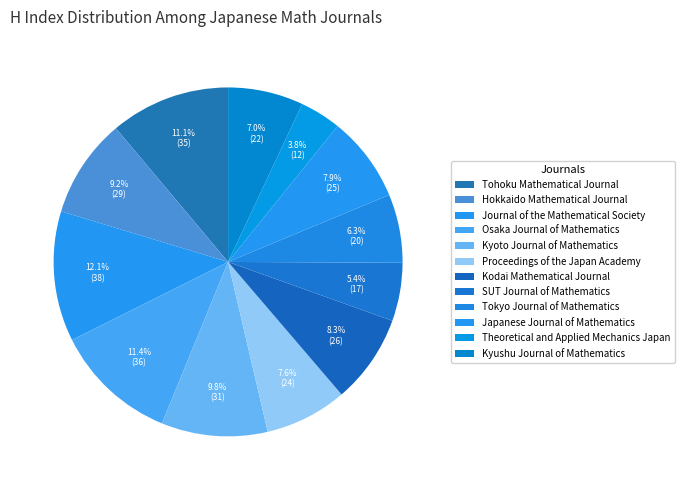

What percentage is the Proceedings of the Japan Academy slice, to the nearest percent?

8%